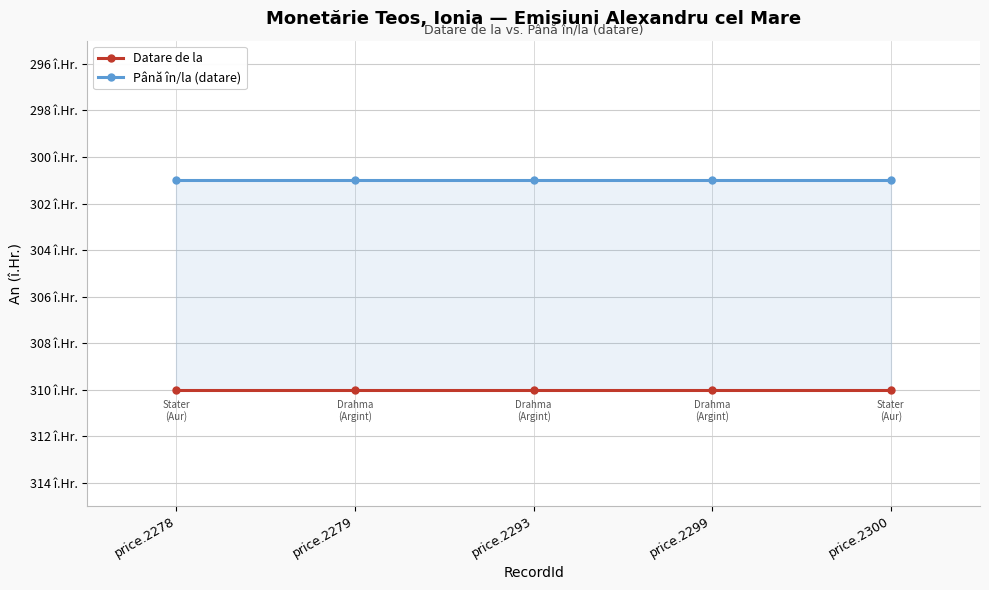

Is the value of Până în/la (datare) at price.2300 greater than the value of Datare de la at price.2293?

Yes